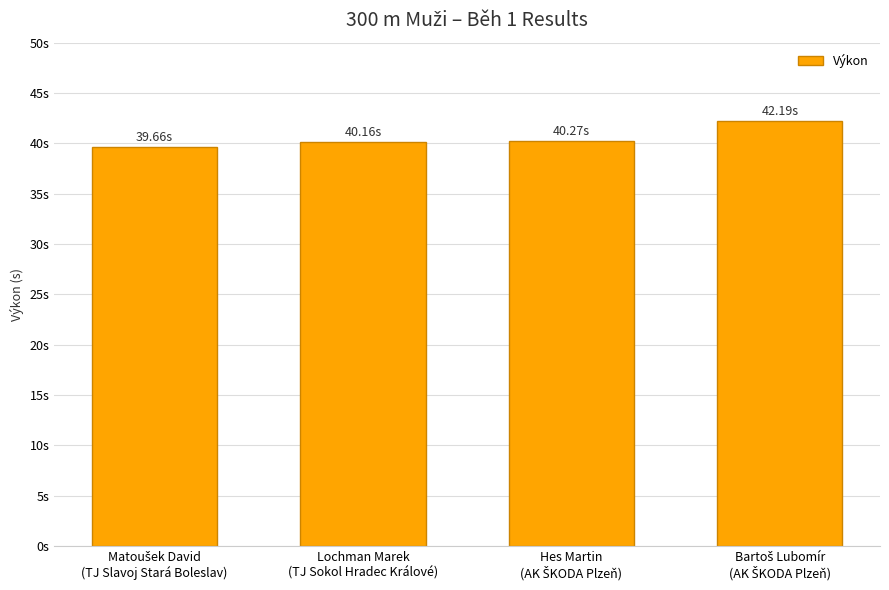

What value does the data have at Lochman Marek
(TJ Sokol Hradec Králové)?

40.2